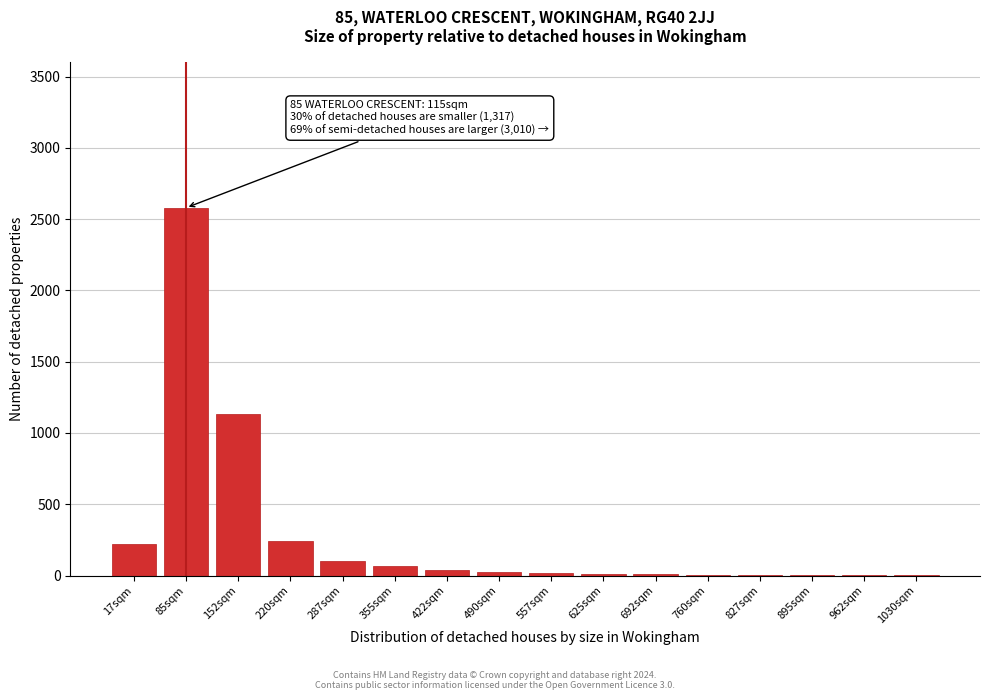

What is the greatest value displayed?

2580